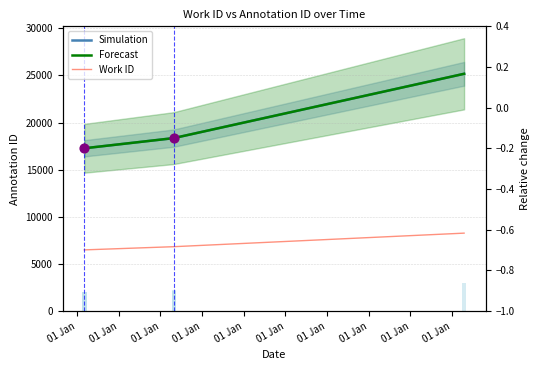

Is the value of Forecast at 01 Jan greater than the value of Work ID at 01 Jan?

Yes